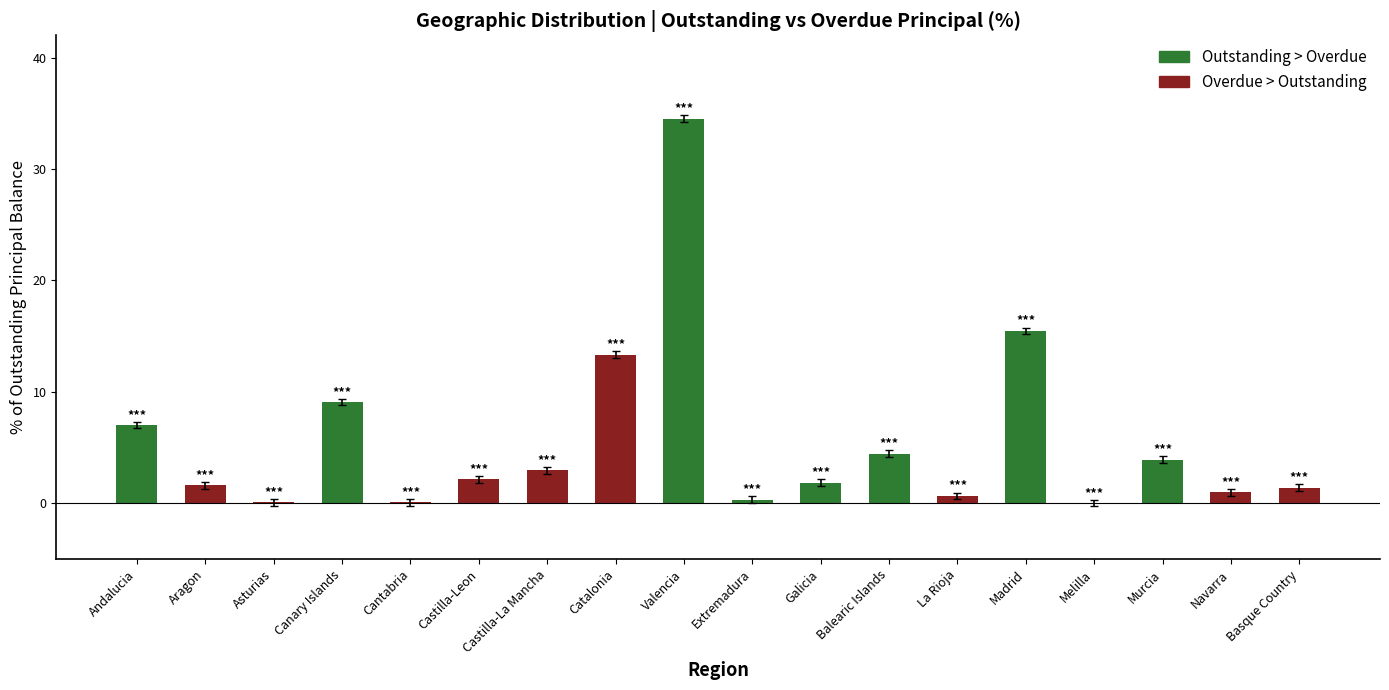

What is the greatest value displayed?

34.5